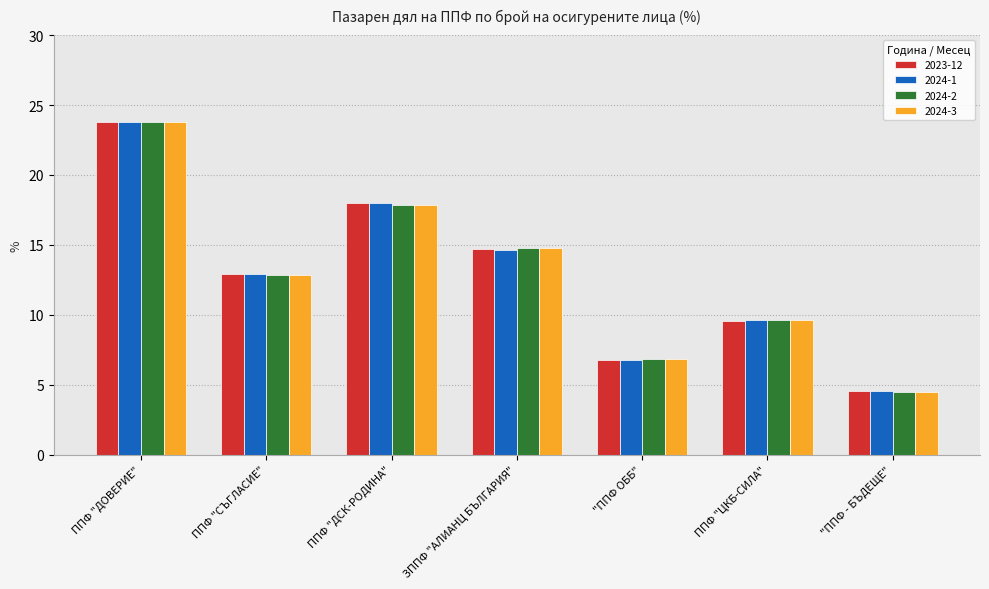

Which series has the widest spread of values?

2024-2